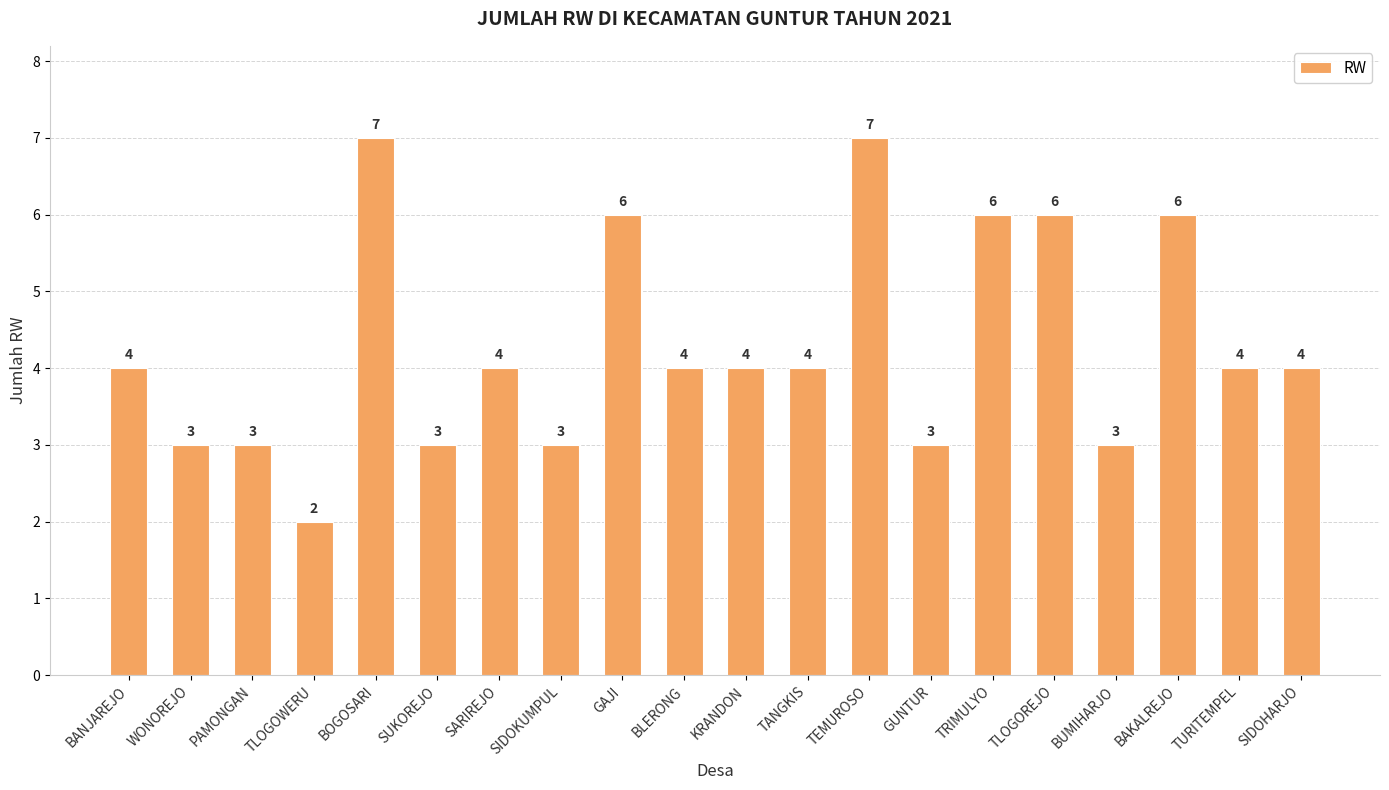

True or false: the data shows 7 at BOGOSARI.

True